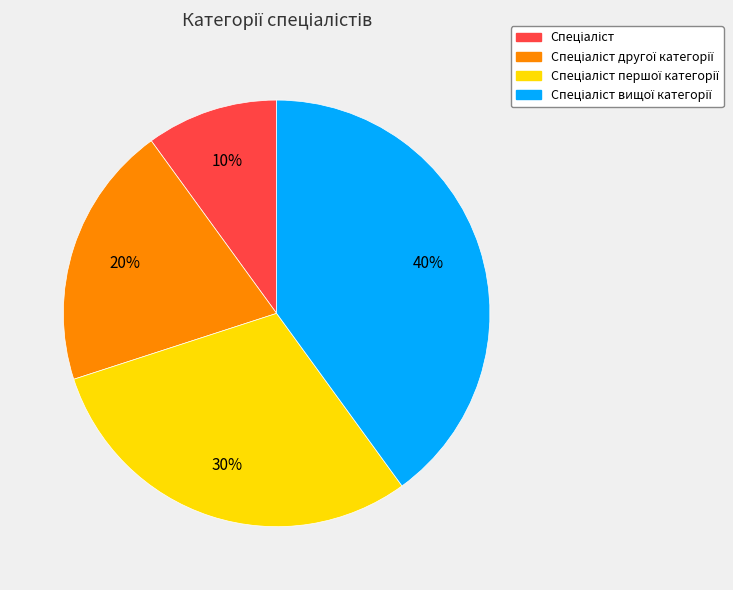

Does any single category account for the majority?

No